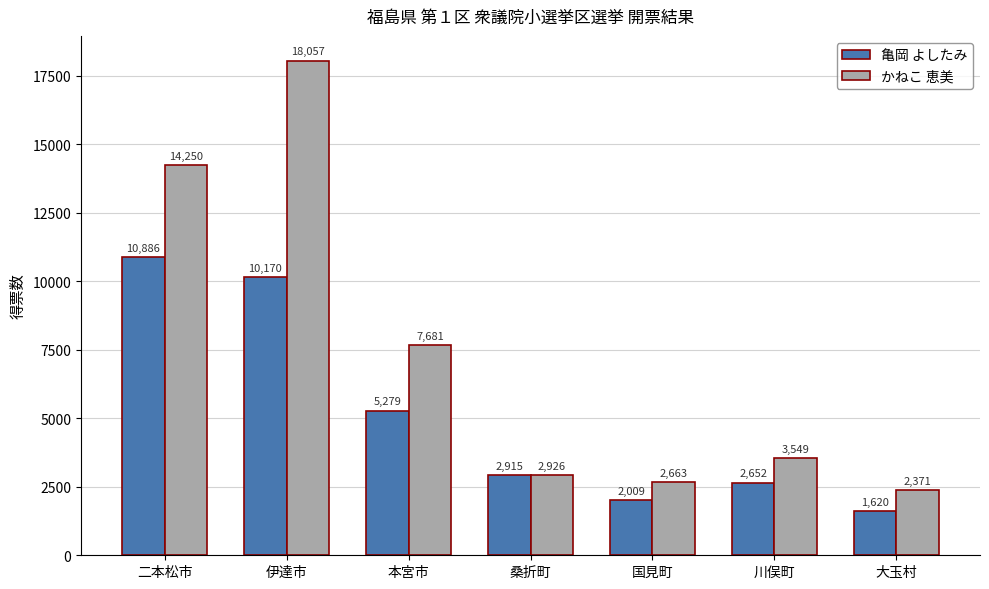

What is the approximate value of 亀岡 よしたみ at 大玉村, to the nearest 50?

1600